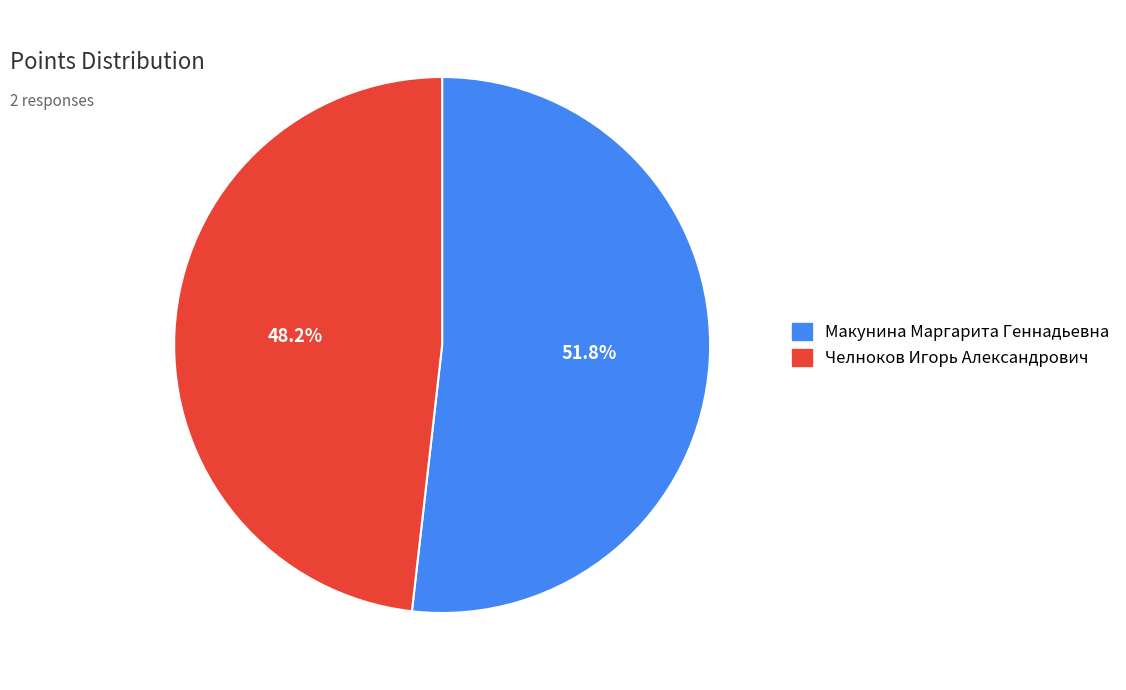

Between Макунина Маргарита Геннадьевна and Челноков Игорь Александрович, which is larger?

Макунина Маргарита Геннадьевна